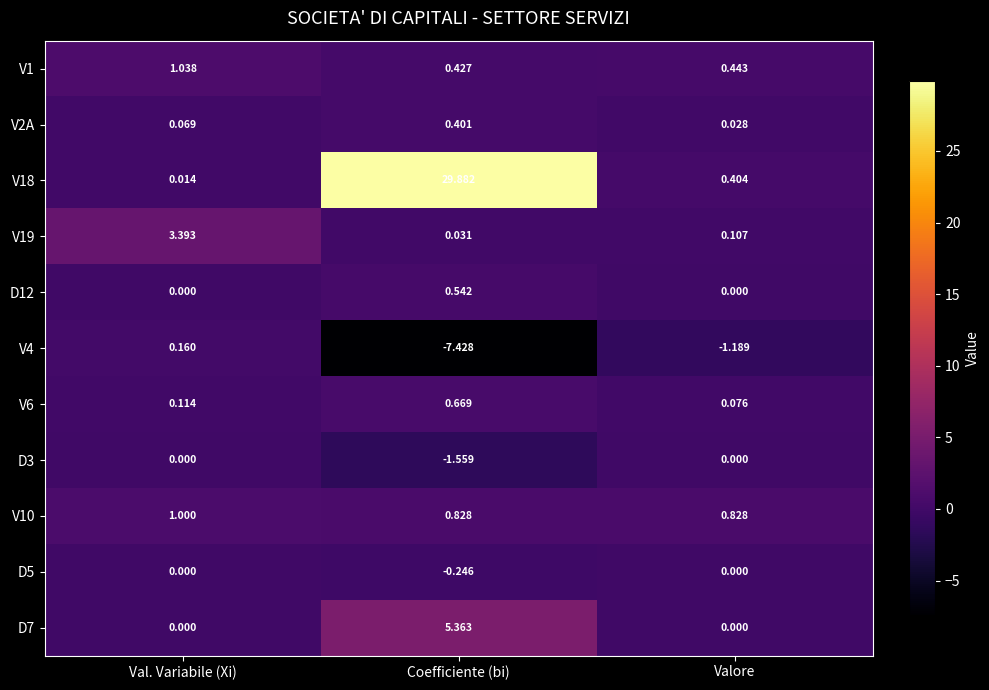

Which series has the largest total across all categories?

V18